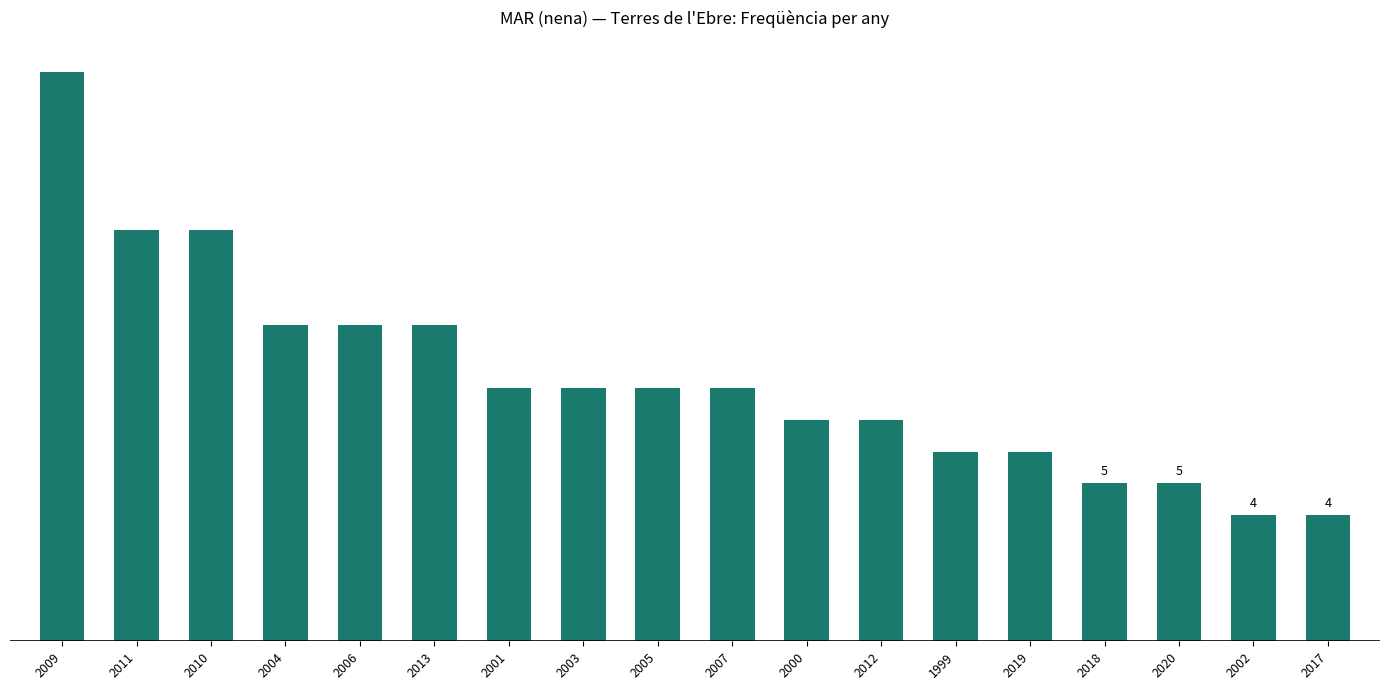

What is the greatest value displayed?

18